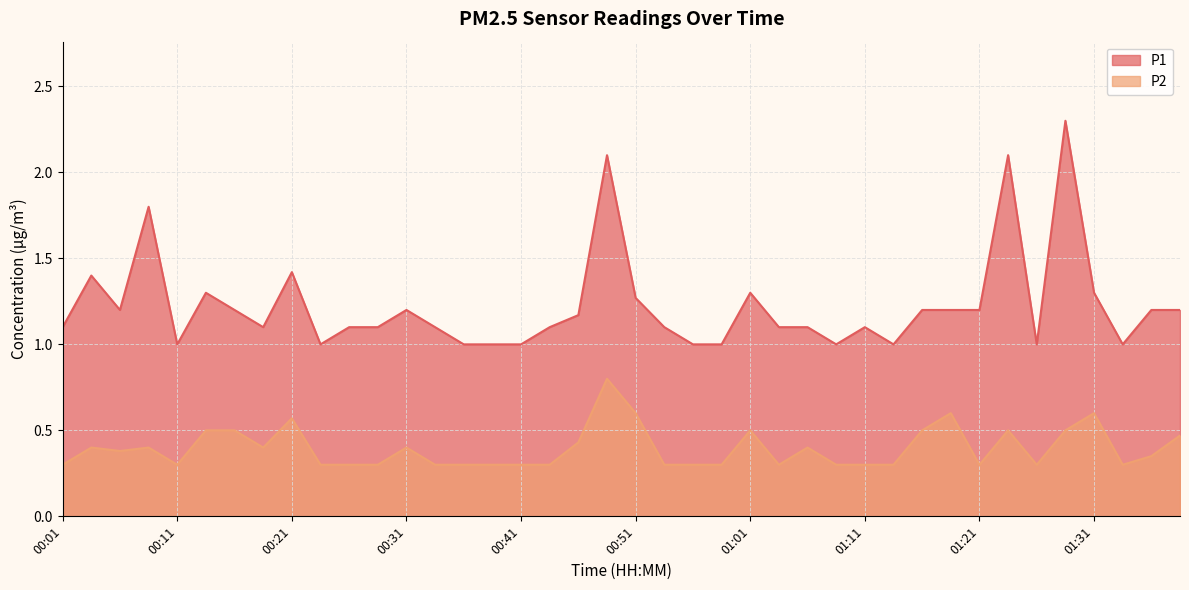

How many lines are shown in the chart?

2